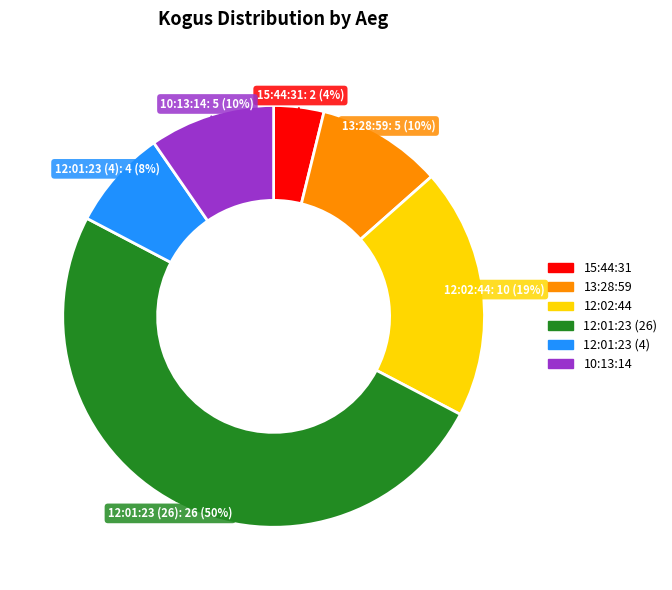

To the nearest percent, what portion does 12:02:44 represent?

19%